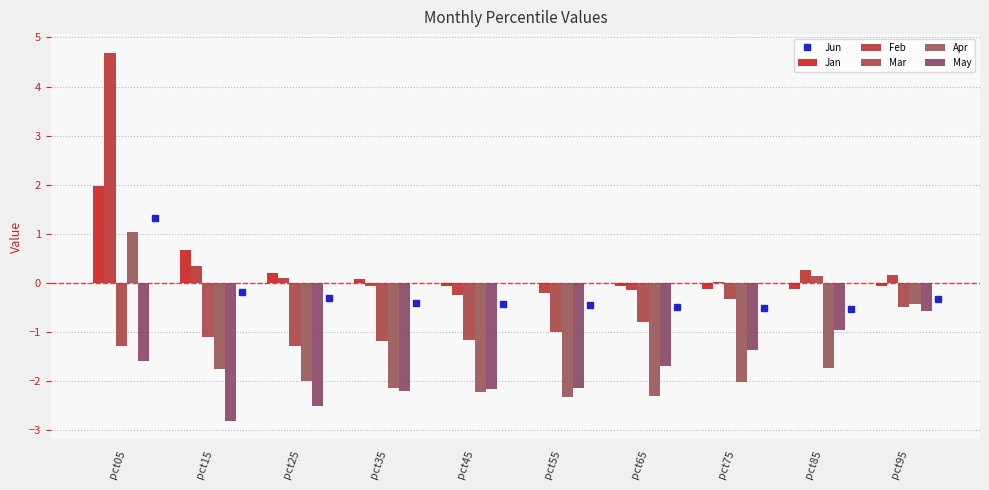

Are the bars horizontal?

No